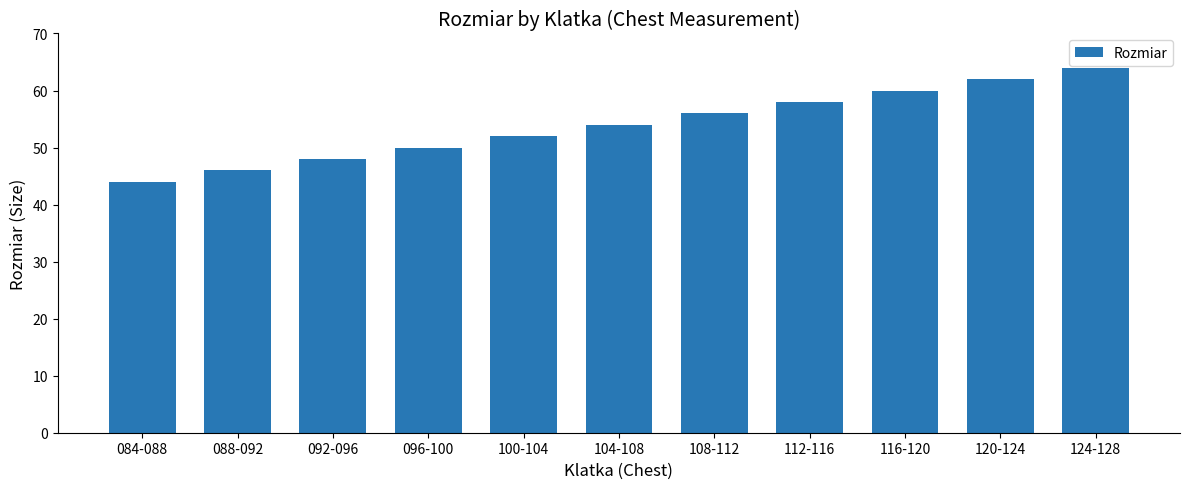

Count the values in the range 48 to 60.

7